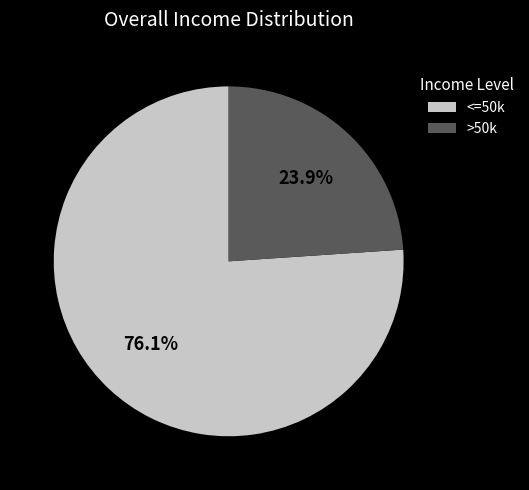

Rank the categories by value from highest to lowest.

<=50k, >50k